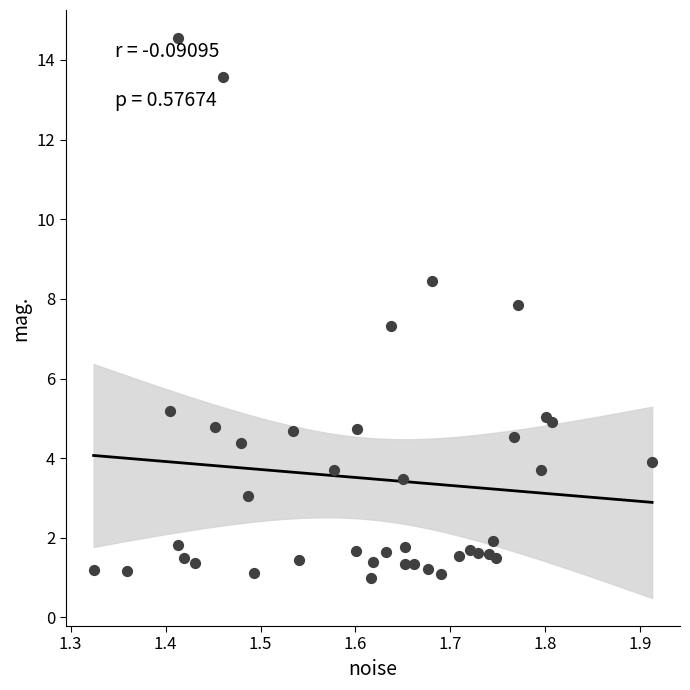

What Y value in the scatter plot is closest to 7?

7.3